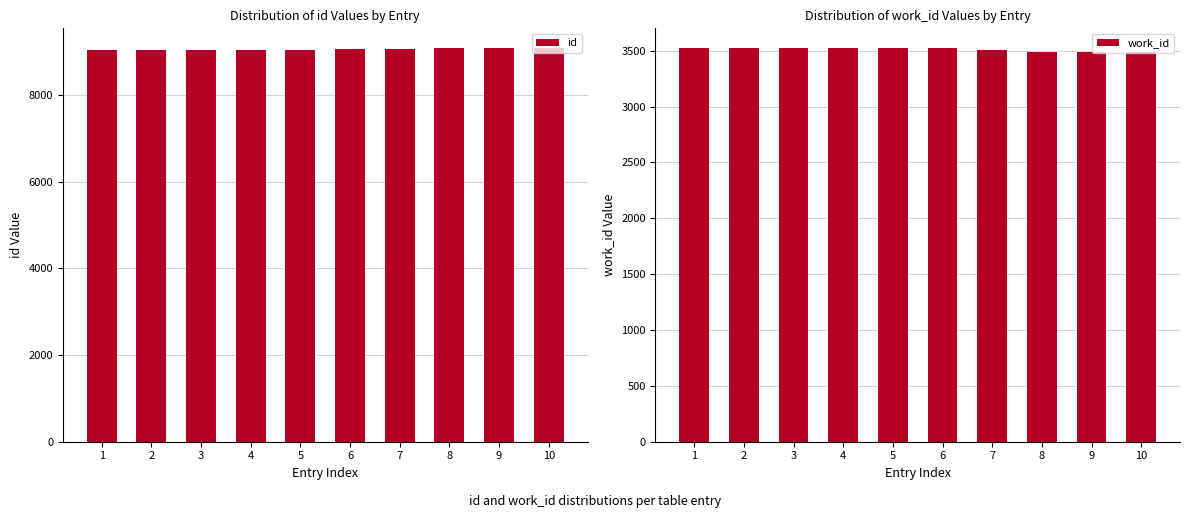

Reading right to left, what are all the values shown in this chart?

id: 9091	9090	9089	9061	9060	9041	9039	9037	9036	9035
work_id: 3493	3491	3491	3503	3525	3523	3522	3521	3521	3521